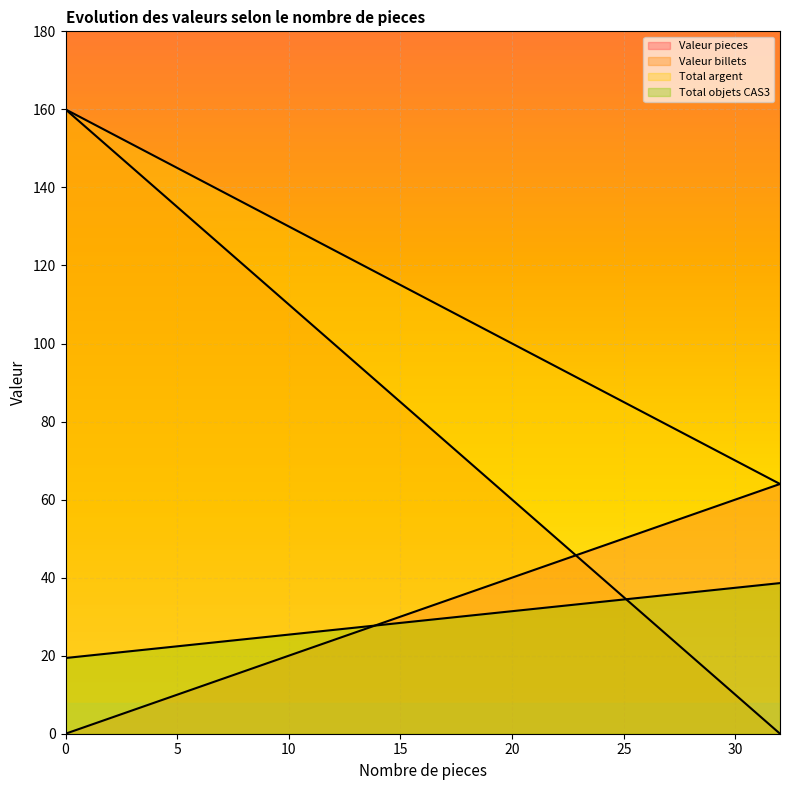

Which series has the largest total across all categories?

Total argent